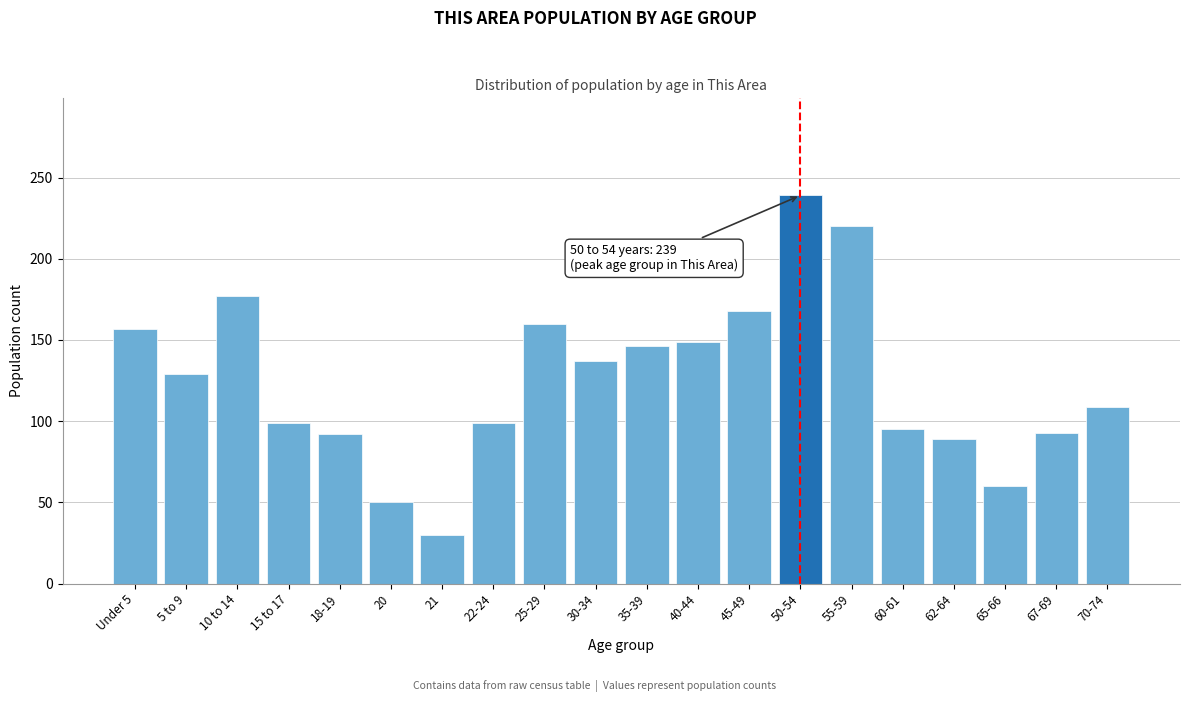

What is the value of the 2nd bar from the left?

129